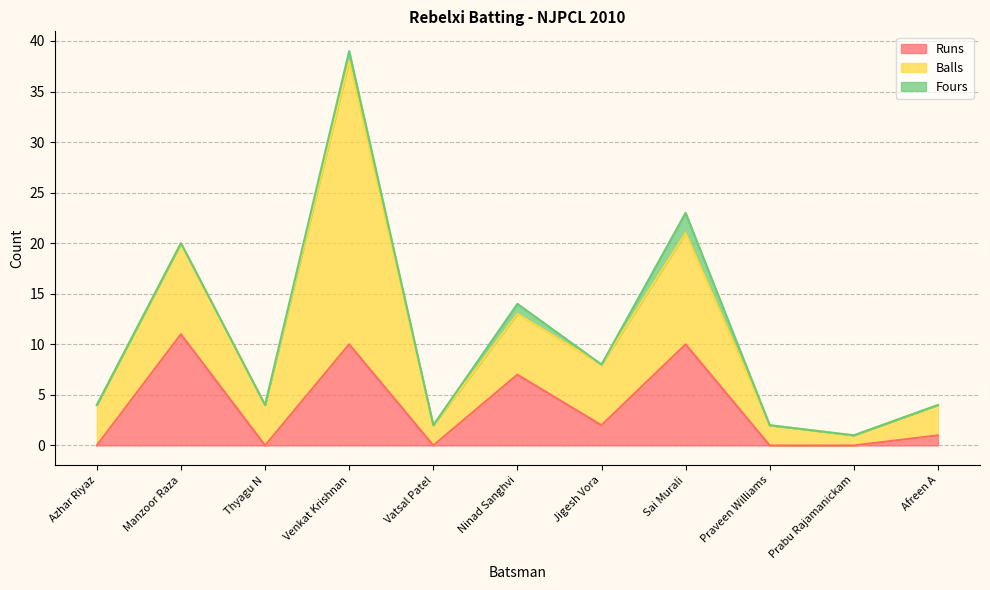

How many lines are shown in the chart?

3